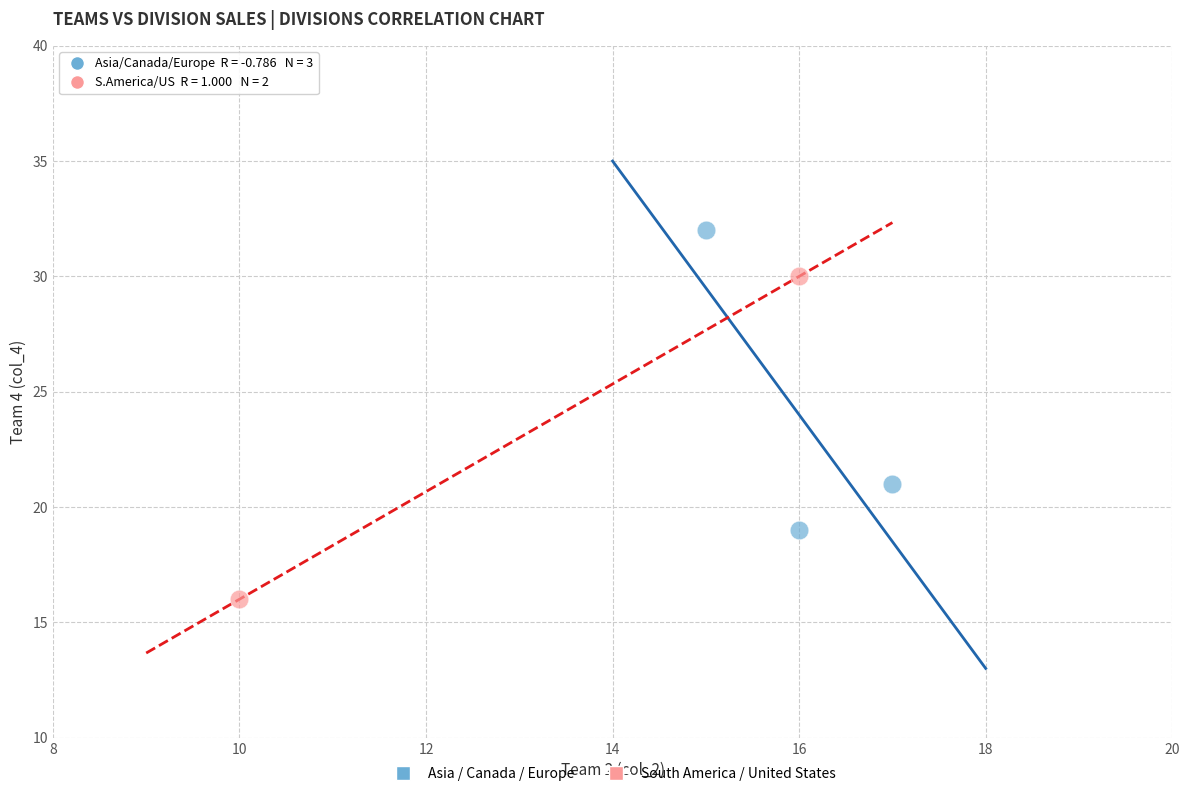

What are all the series names shown in the legend?

Asia / Canada / Europe, South America / United States